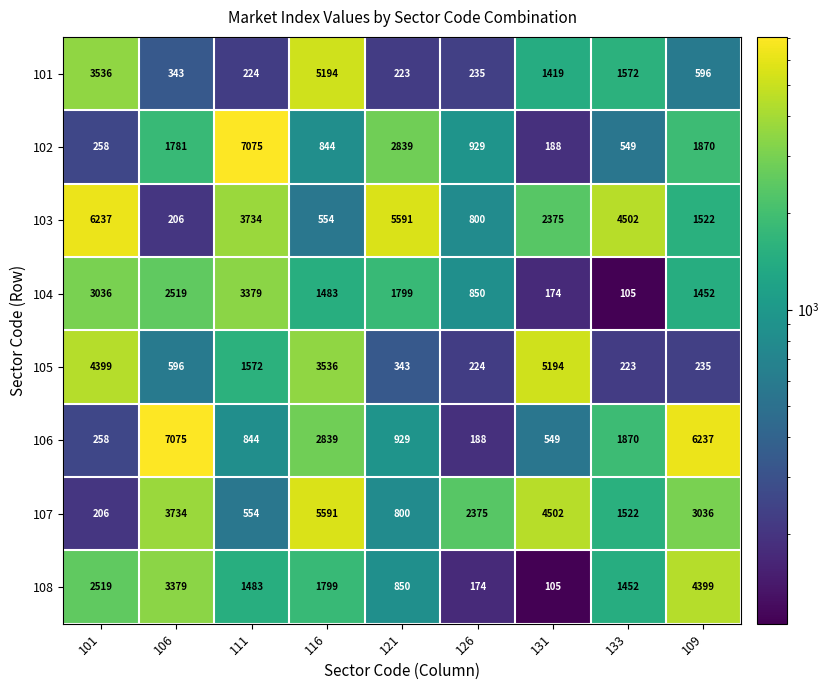

Is the value of 108 at 133 greater than the value of 101 at 131?

Yes